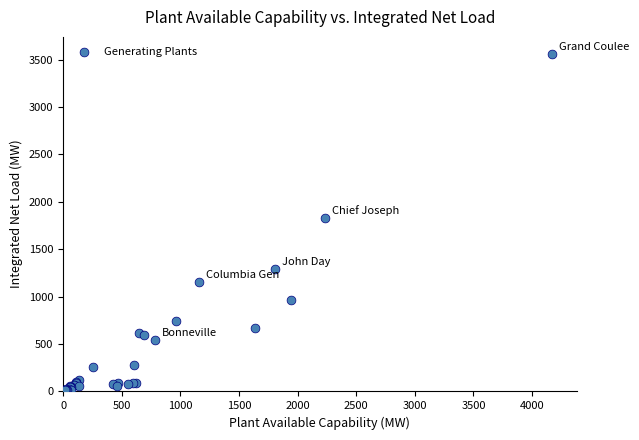

What Y value in the scatter plot is closest to 1789?

1828